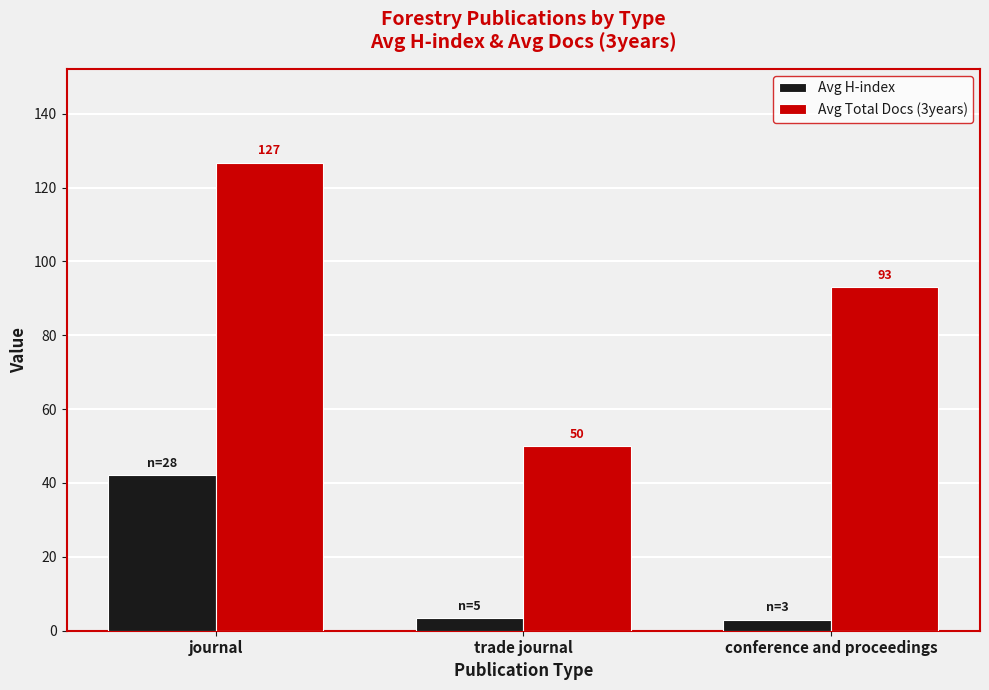

What is the lowest value of the Avg Total Docs (3years) series?

50.0